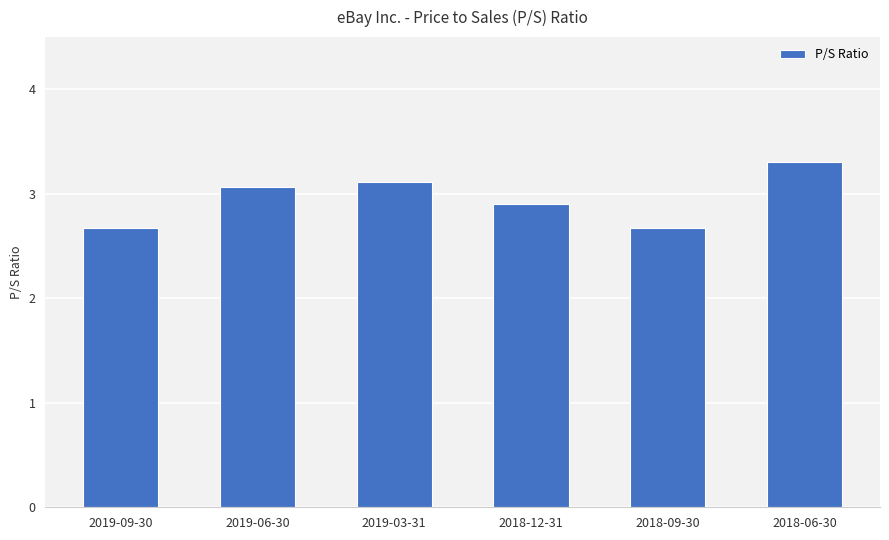

True or false: the data shows 1.8 at 2018-06-30.

False